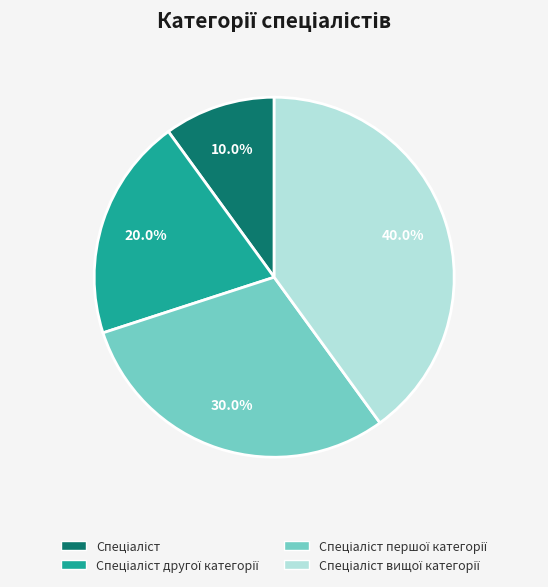

Is there any slice that represents more than half of the pie?

No